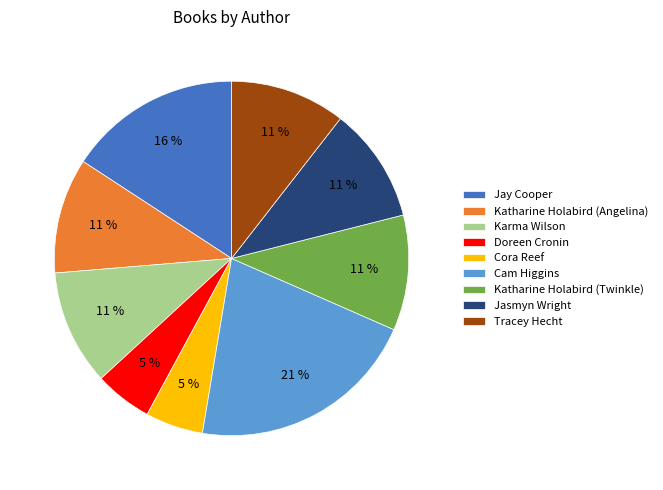

True or false: Karma Wilson accounts for 5% of the total.

False